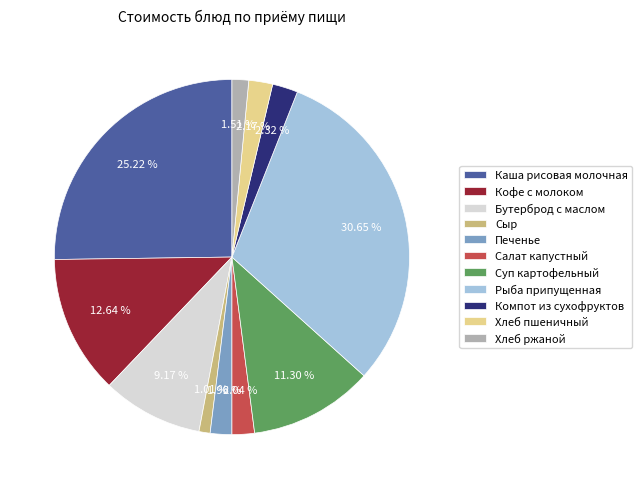

Count the number of slices in the pie.

11